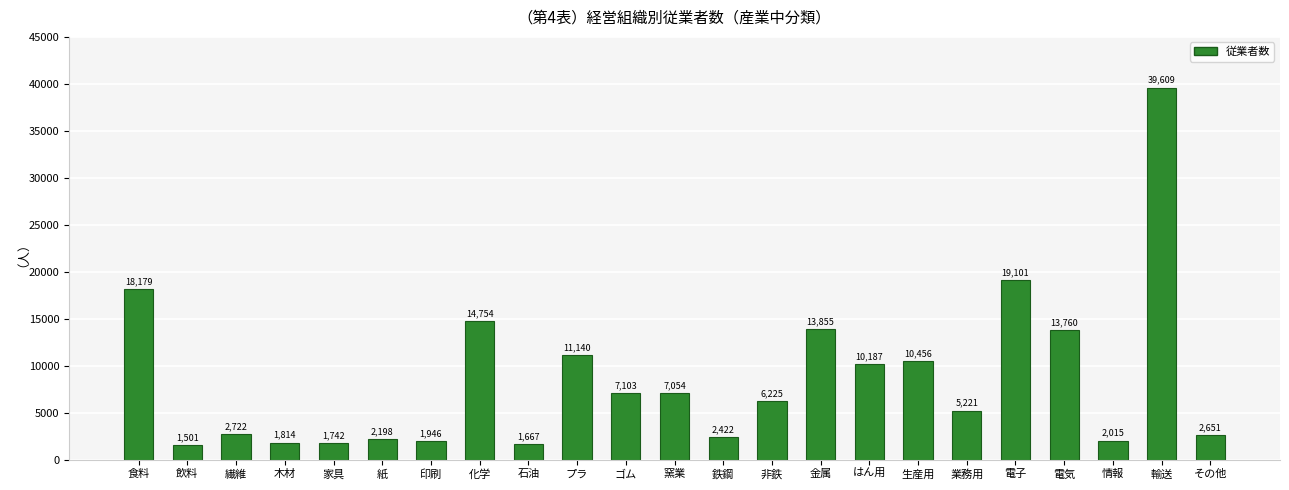

The chart shows a value of 2422 at 鉄鋼. True or false?

True